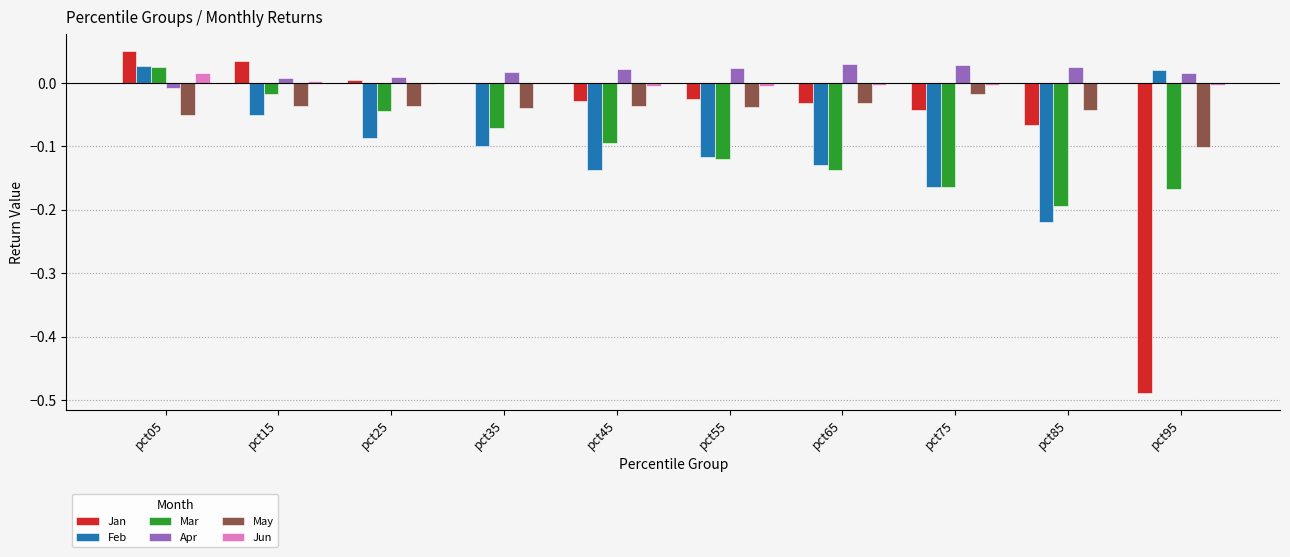

Where does the Apr series first go above 0?

pct15